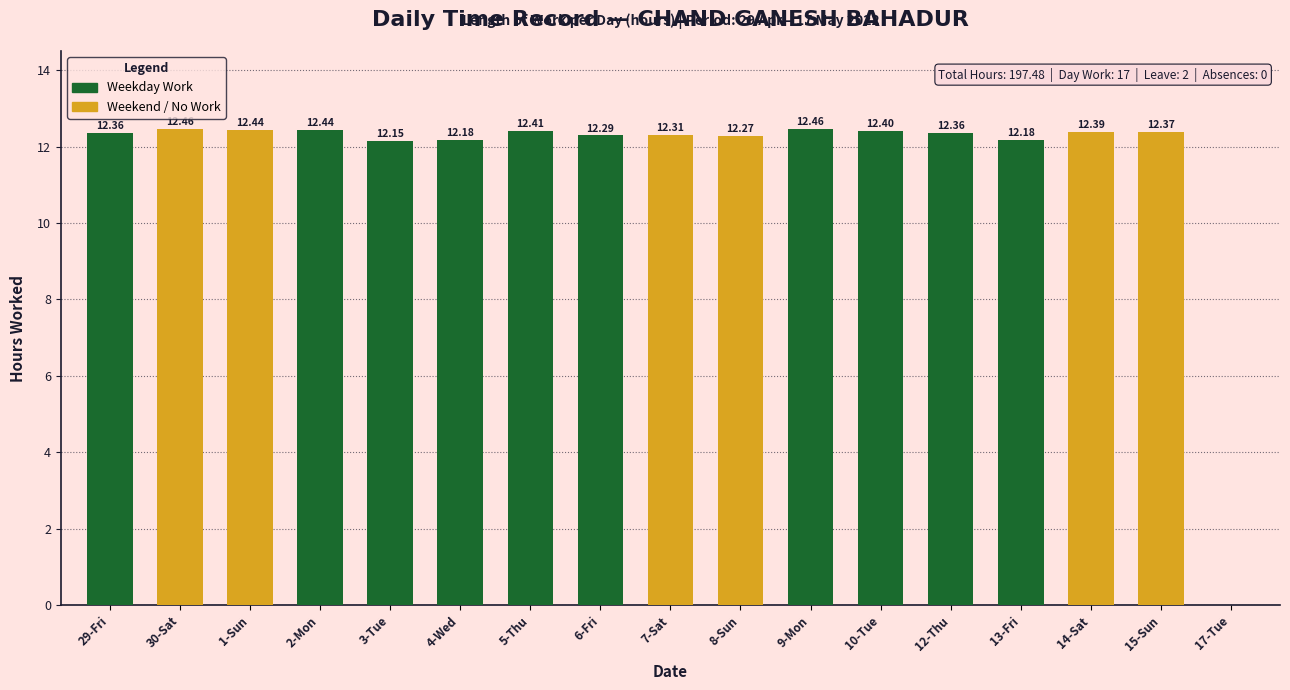

What is the sum of all values?

197.5